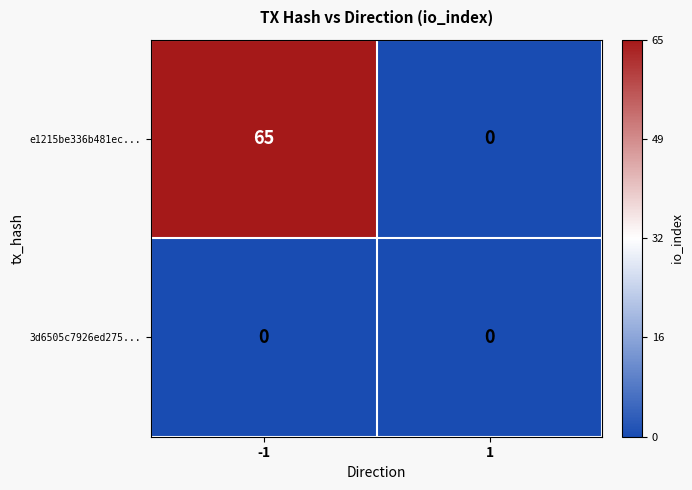

The e1215be336b481ec... series shows 43 at 1. True or false?

False